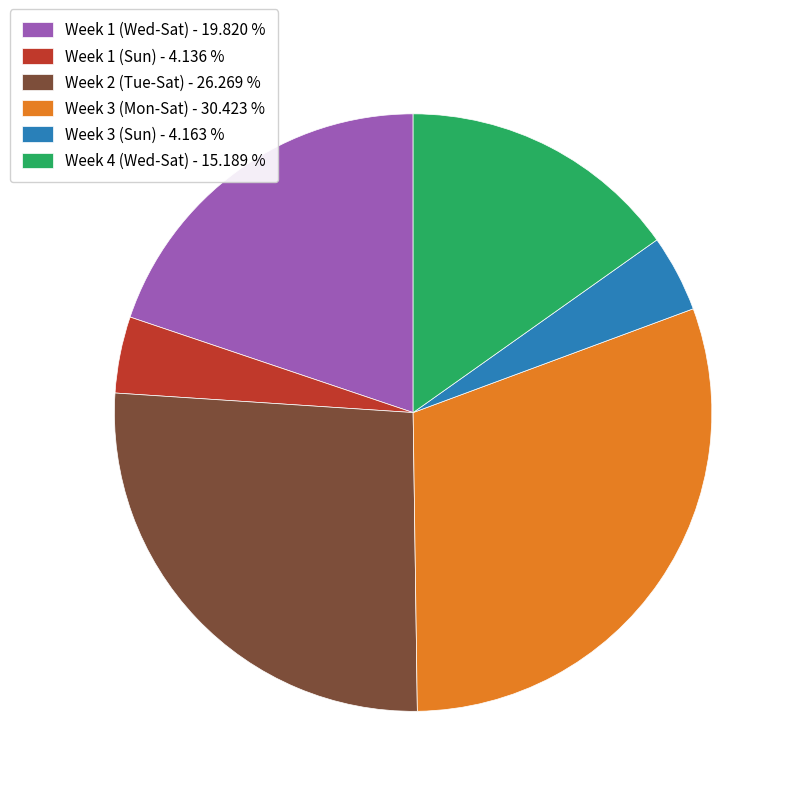

How many segments does this pie chart have?

6